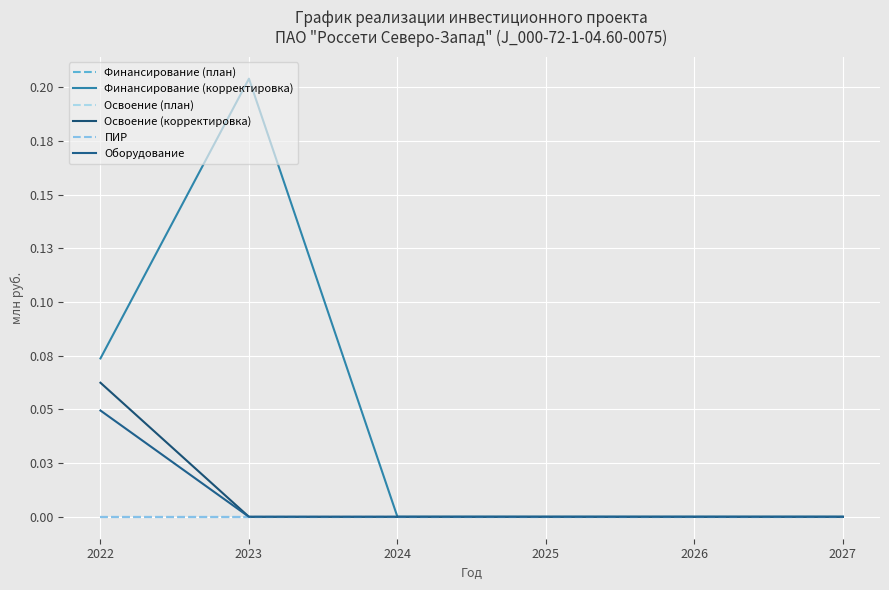

Is this an area chart (filled region under the line)?

No